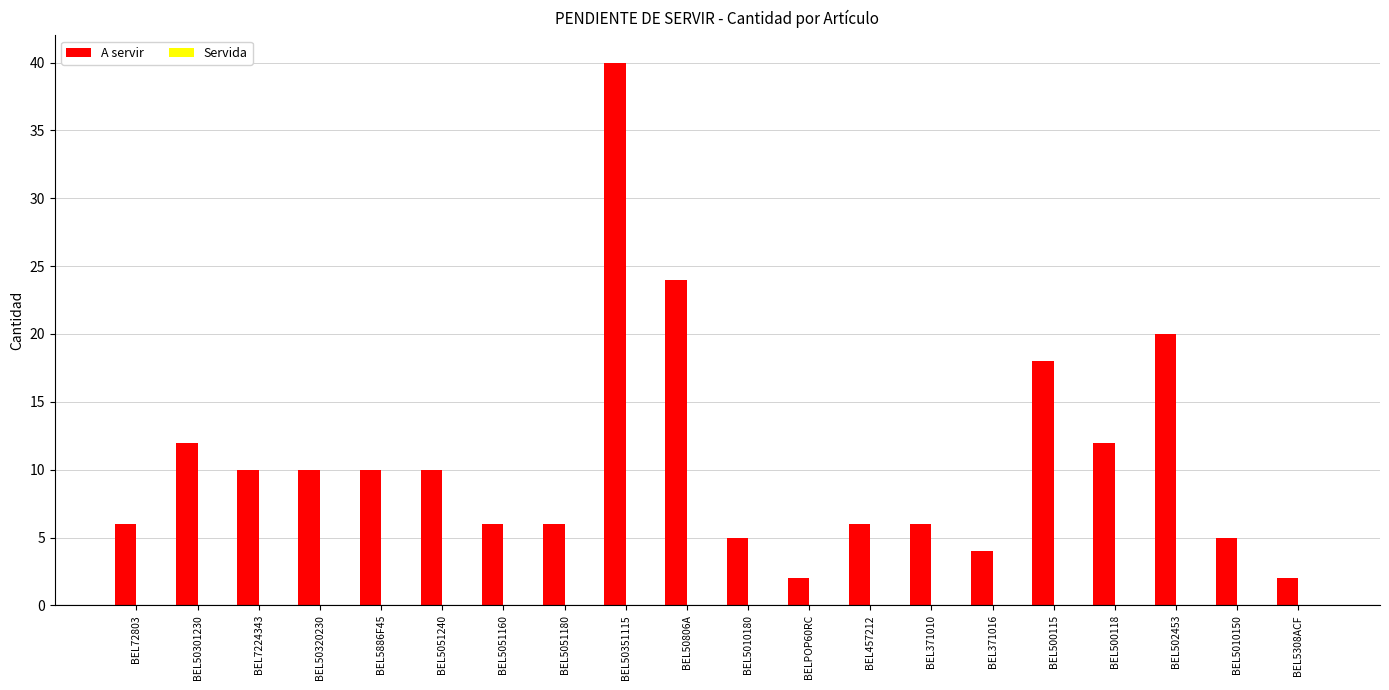

How many bars are there in total?

20